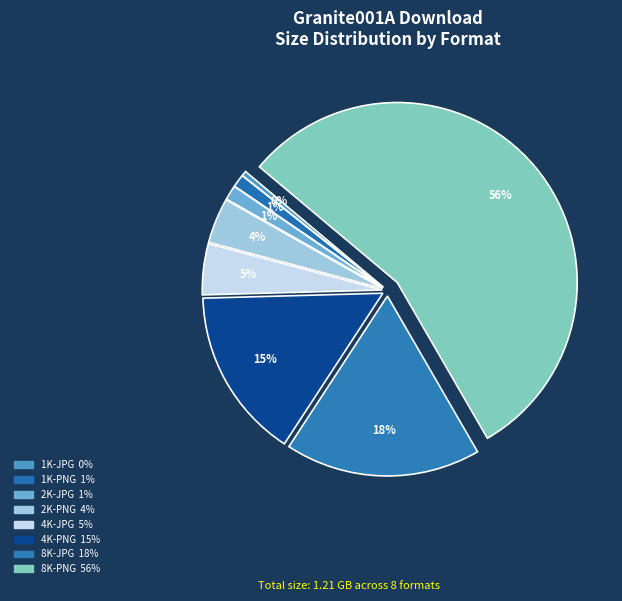

Does 1K-PNG represent more than half of the total?

No